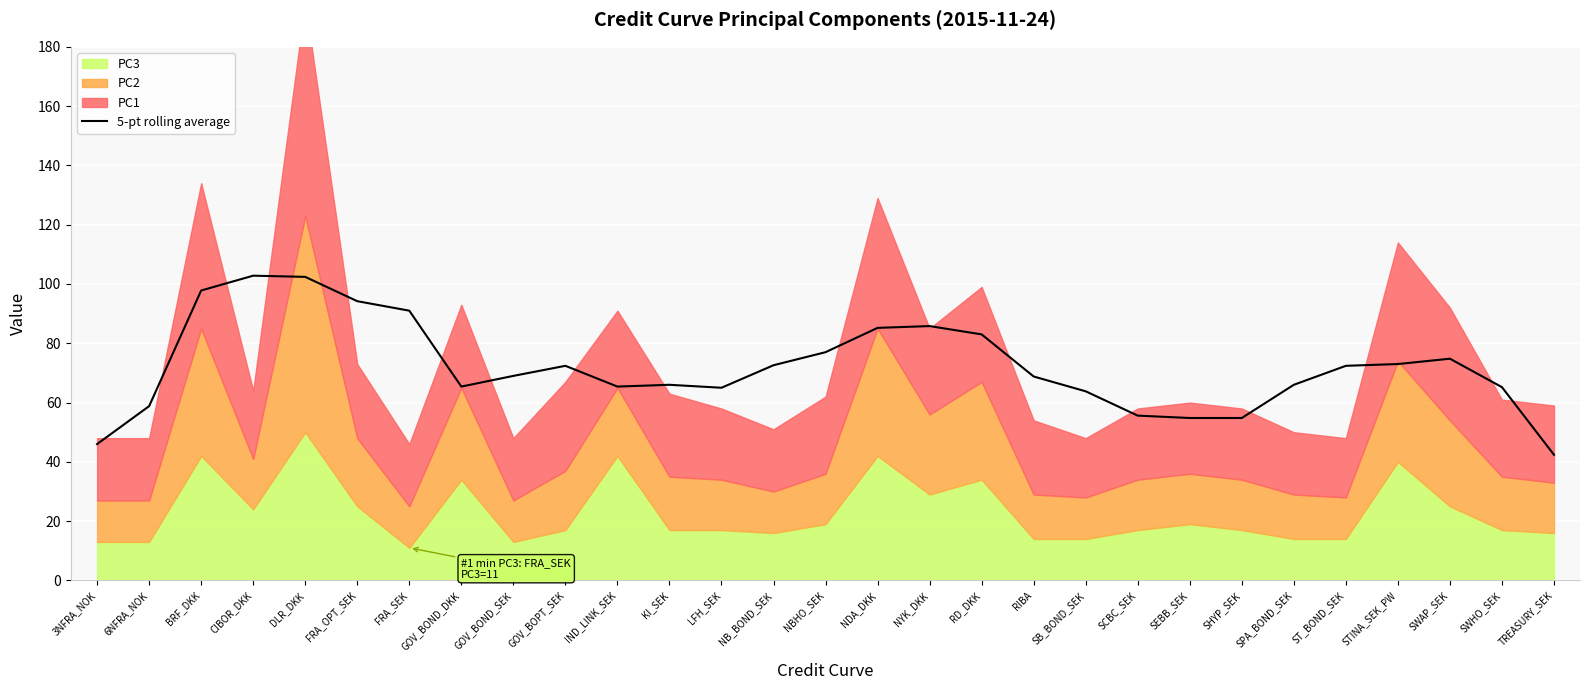

Reading right to left, extract all data points from this chart.

42.4	65.2	74.8	73.0	72.4	66.0	54.8	54.8	55.6	63.8	68.8	83.0	85.8	85.2	77.0	72.6	65.0	66.0	65.4	72.4	69.0	65.4	91.0	94.2	102.4	102.8	97.8	58.8	46.0